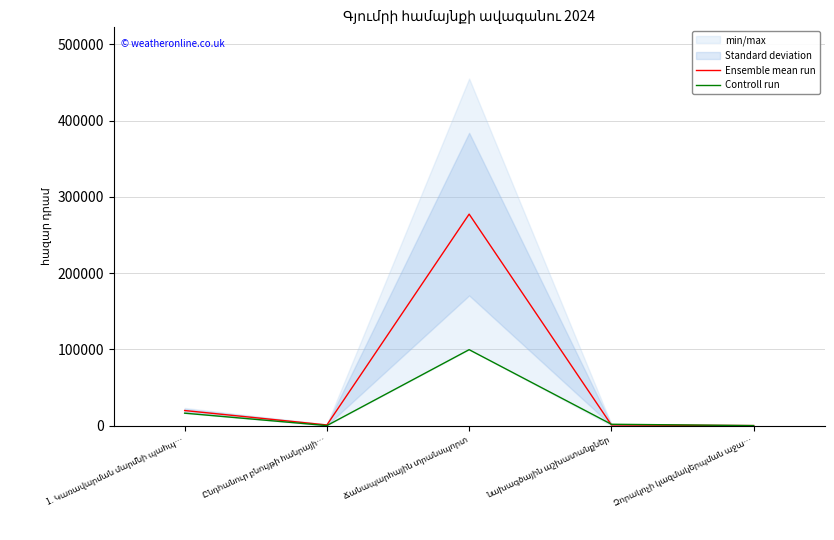

What is the average value of the Controll run series?

23521.6